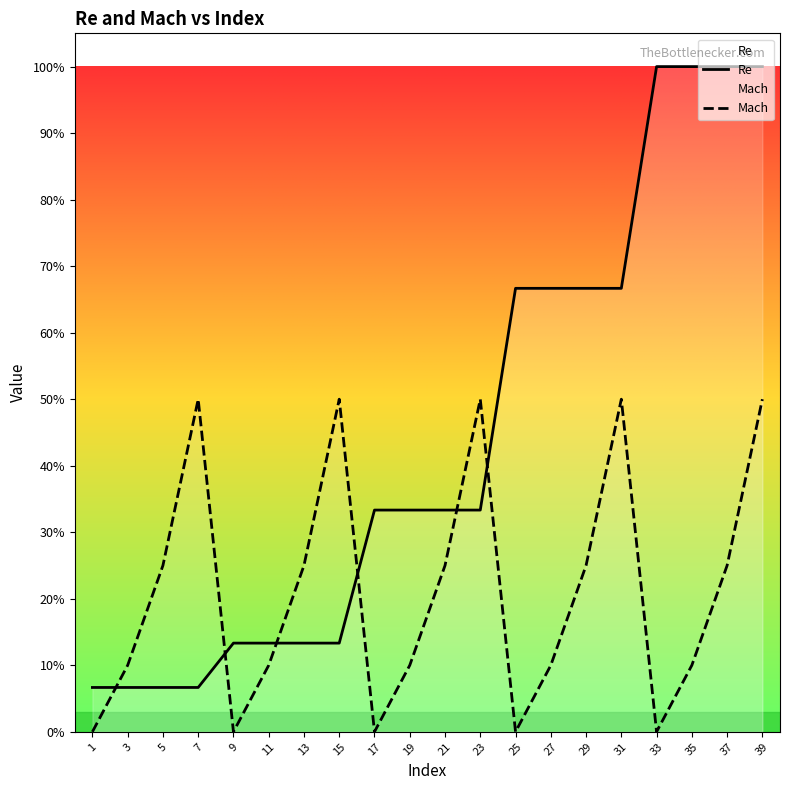

Between which two adjacent categories do Re and Mach first intersect?

1 and 3